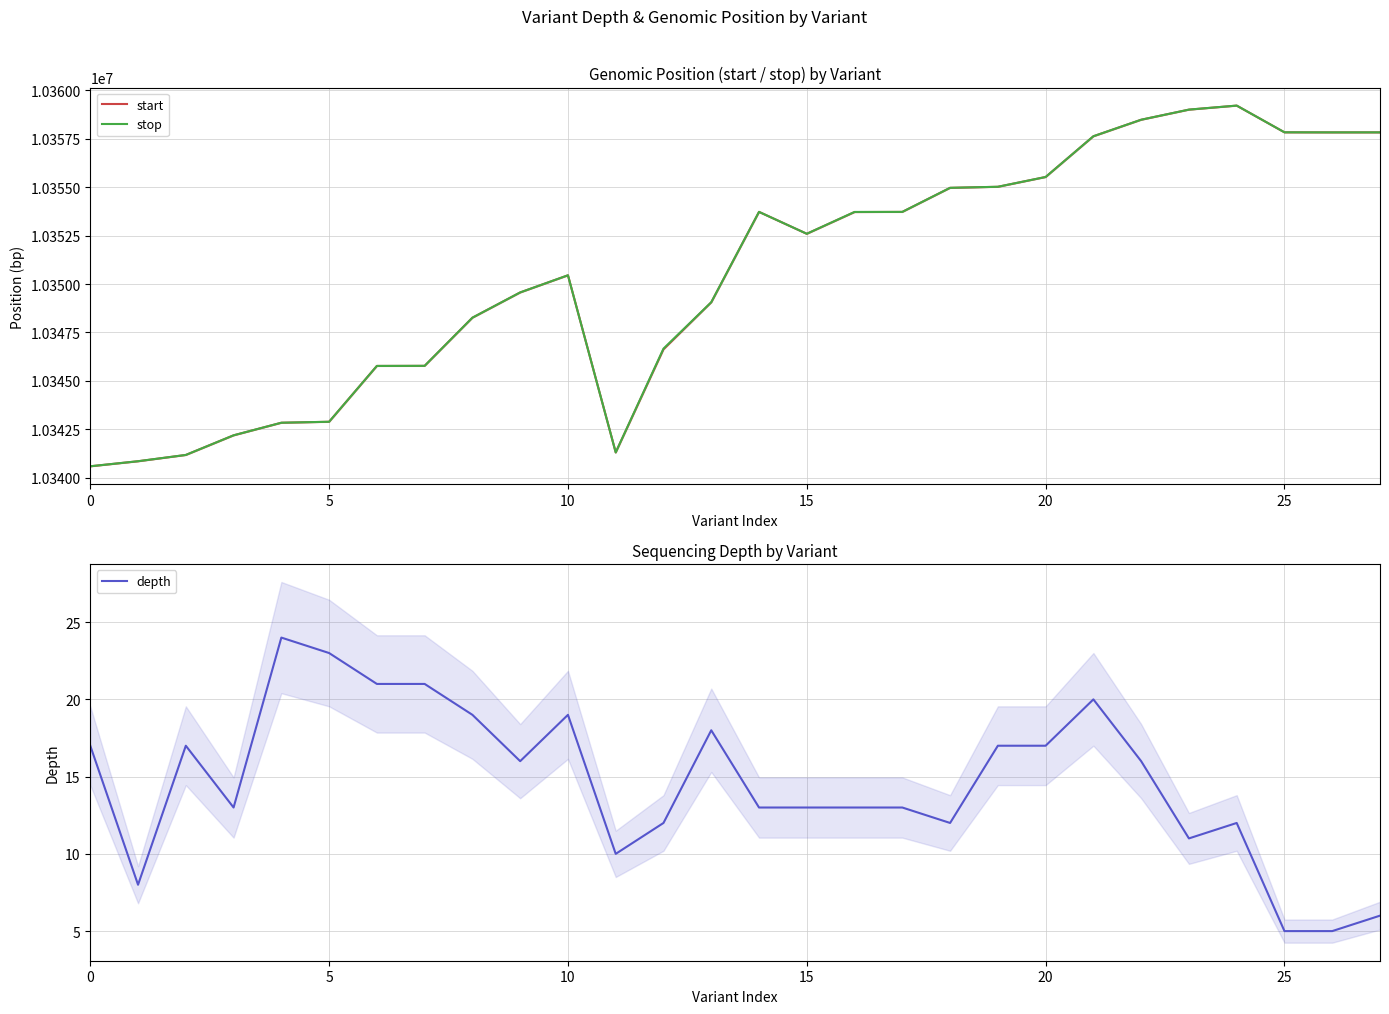

What is the average value of the depth series?

15